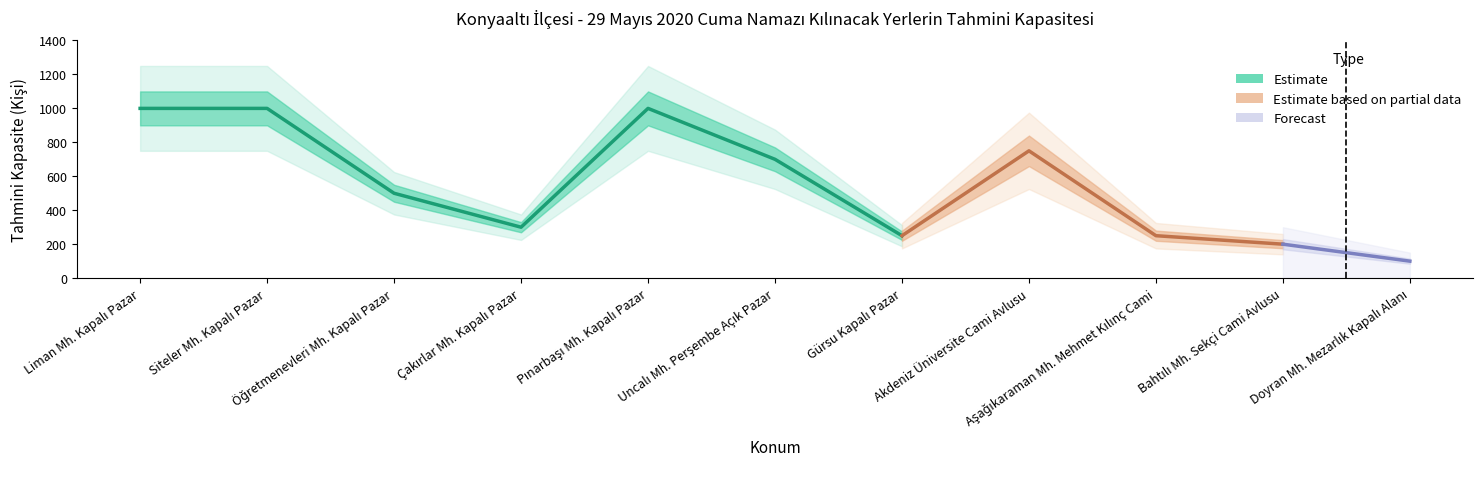

What is the value of the 2nd point from the left?

1000